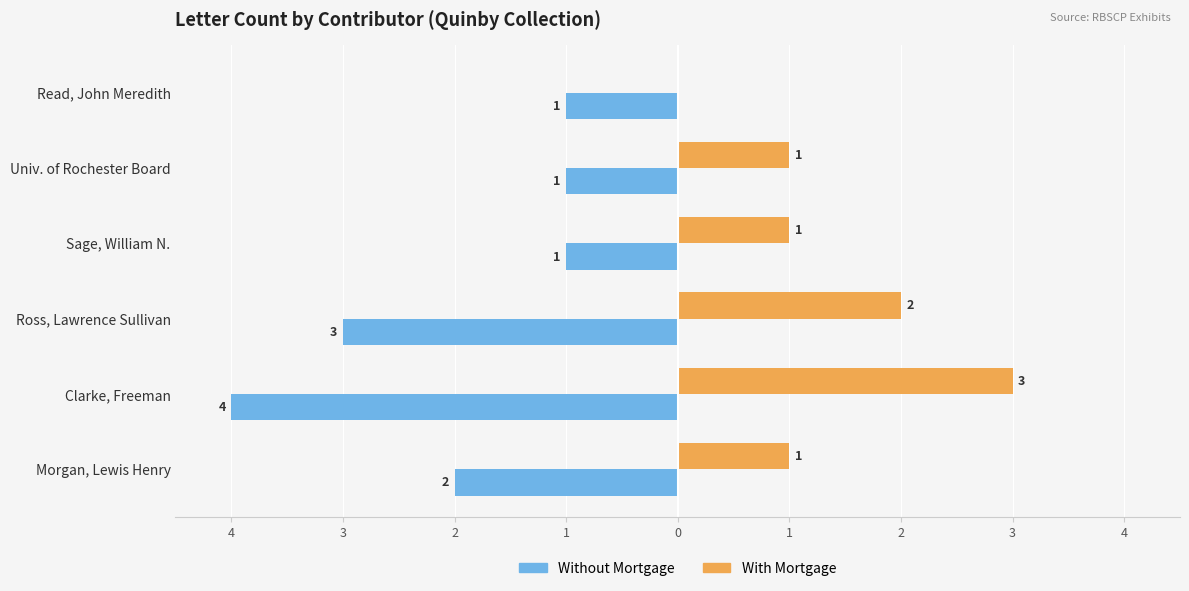

What are all the series names shown in the legend?

Without Mortgage, With Mortgage